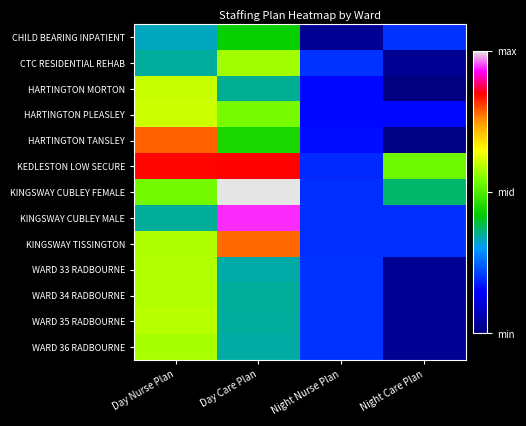

What is the greatest value displayed?

2137.2